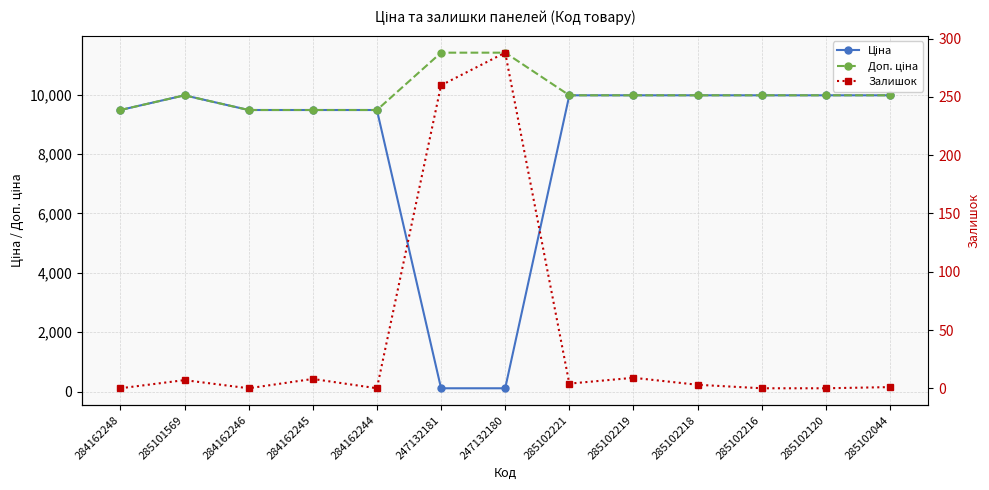

True or false: Доп. ціна has more than 1 points higher than both neighbors.

False